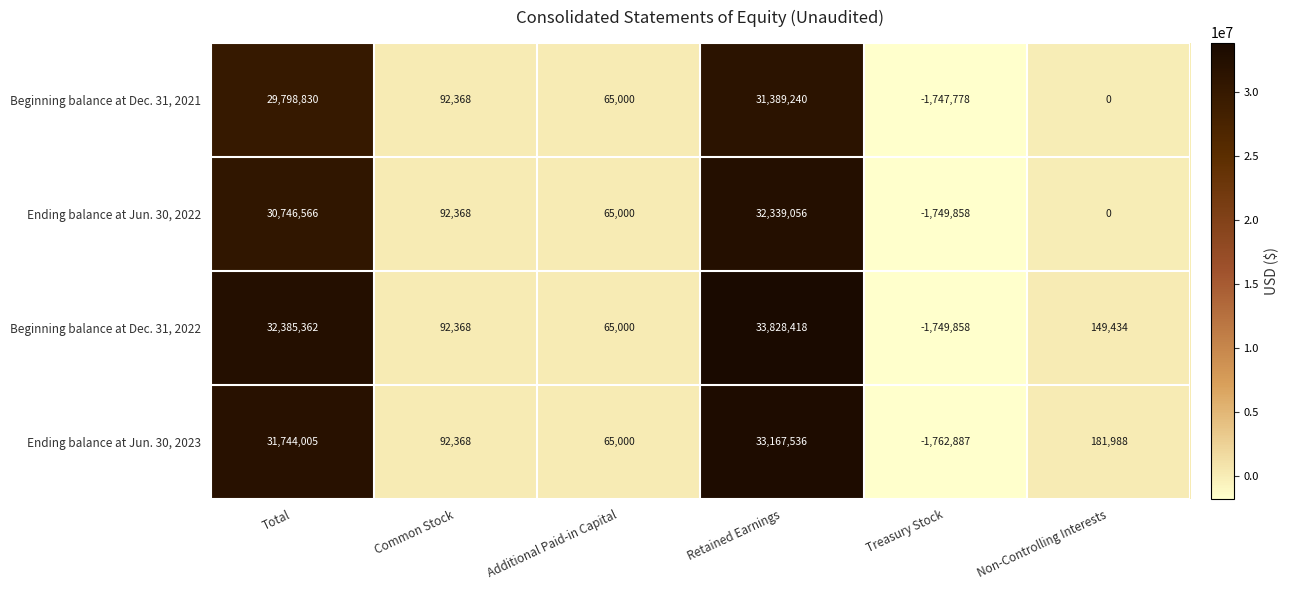

What is the total value across all series at Non-Controlling Interests?

331422